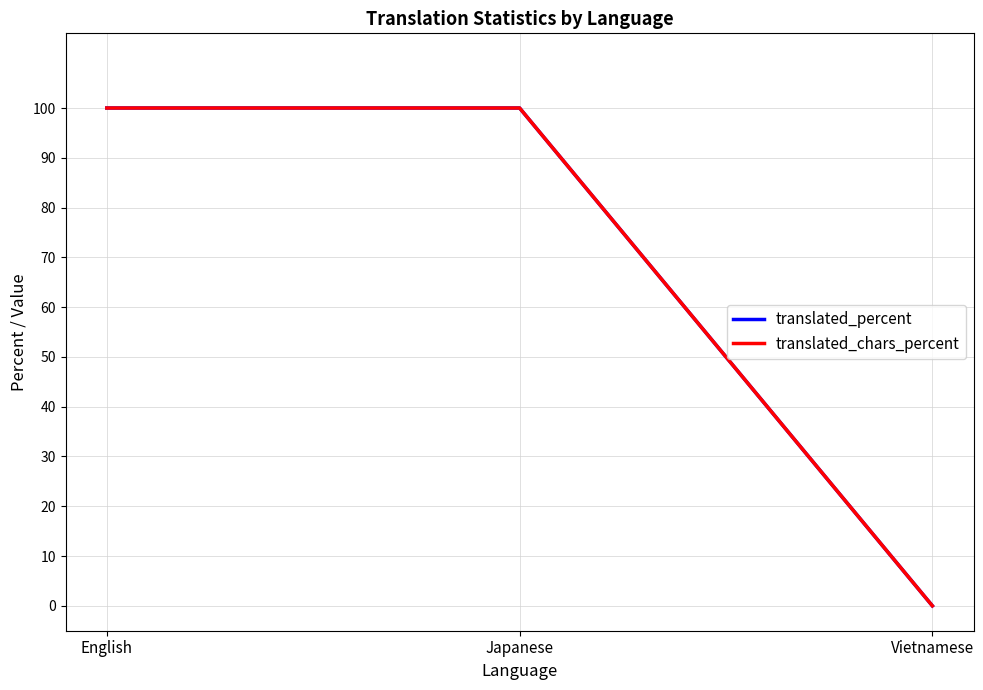

Is it true that translated_chars_percent equals 175 at English?

False